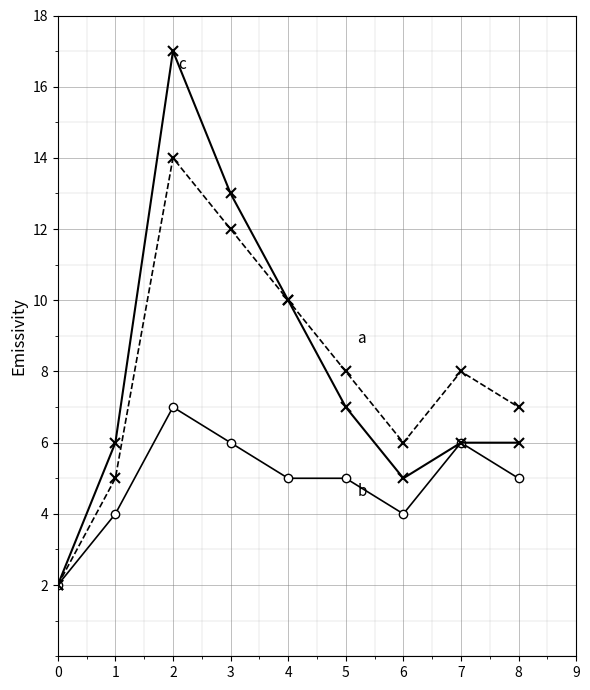

Reading right to left, list all the values displayed in this chart.

a: 7	8	6	8	10	12	14	5	2
b: 5	6	4	5	5	6	7	4	2
c: 6	6	5	7	10	13	17	6	2